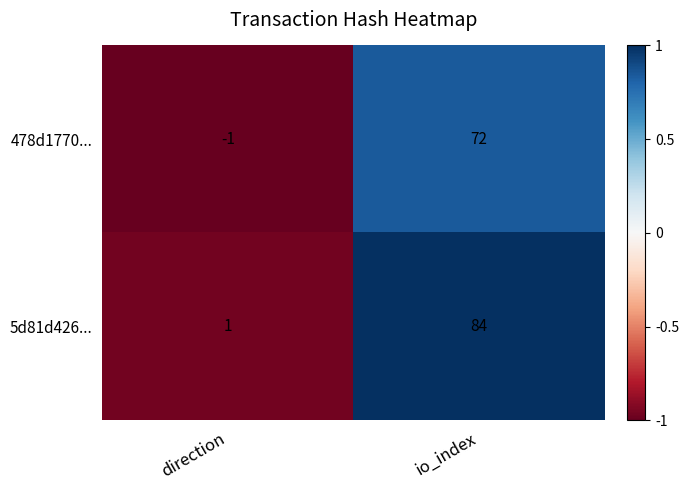

The 478d1770... series shows 72 at io_index. True or false?

True